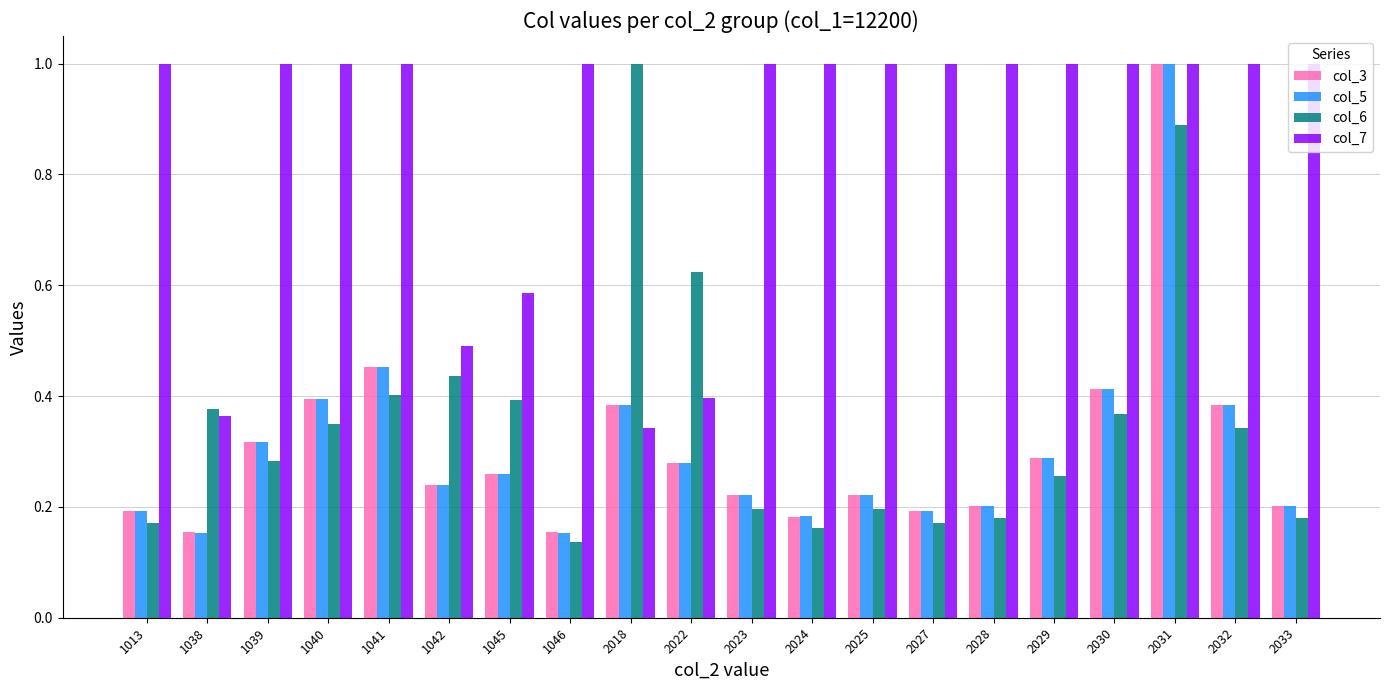

How many groups of bars are there?

20